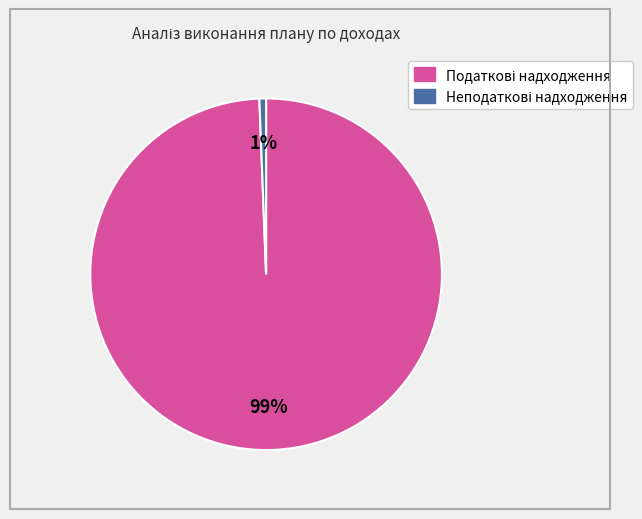

To the nearest percent, what is the average slice percentage?

50%